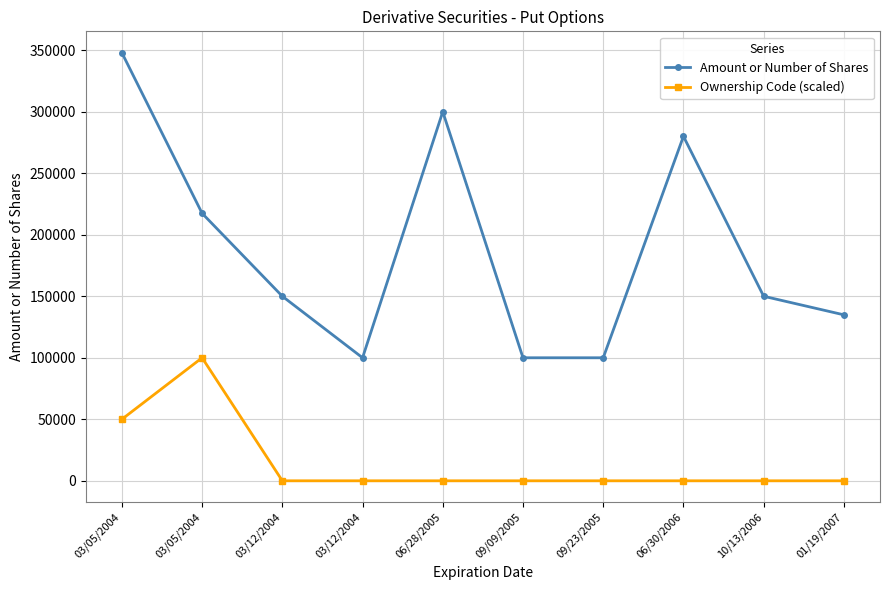

What are all the series names shown in the legend?

Amount or Number of Shares, Ownership Code (scaled)